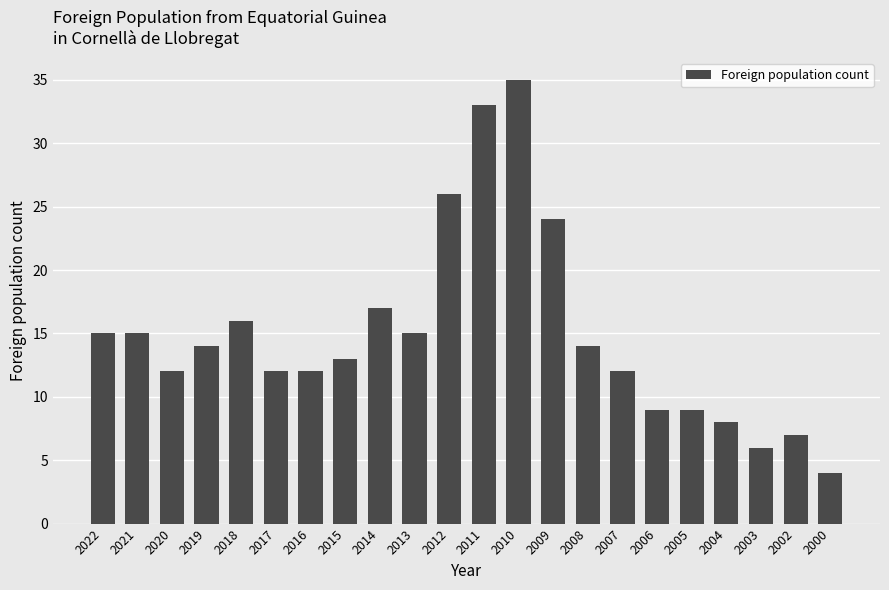

What is the change in value from 2015 to 2000?

-9